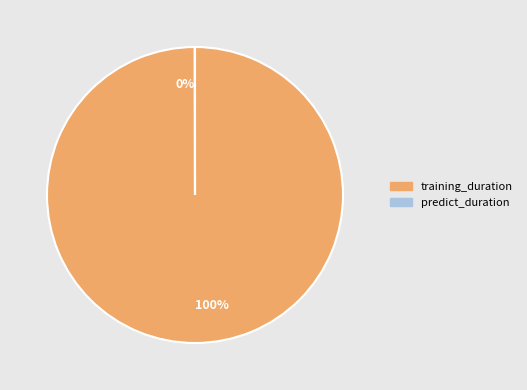

Is there a majority slice in this chart?

Yes